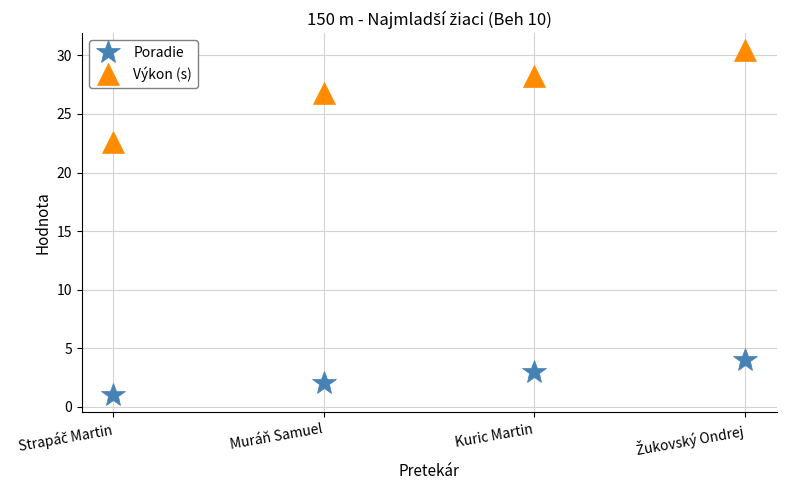

At how many categories does at least one series exceed 23?

3